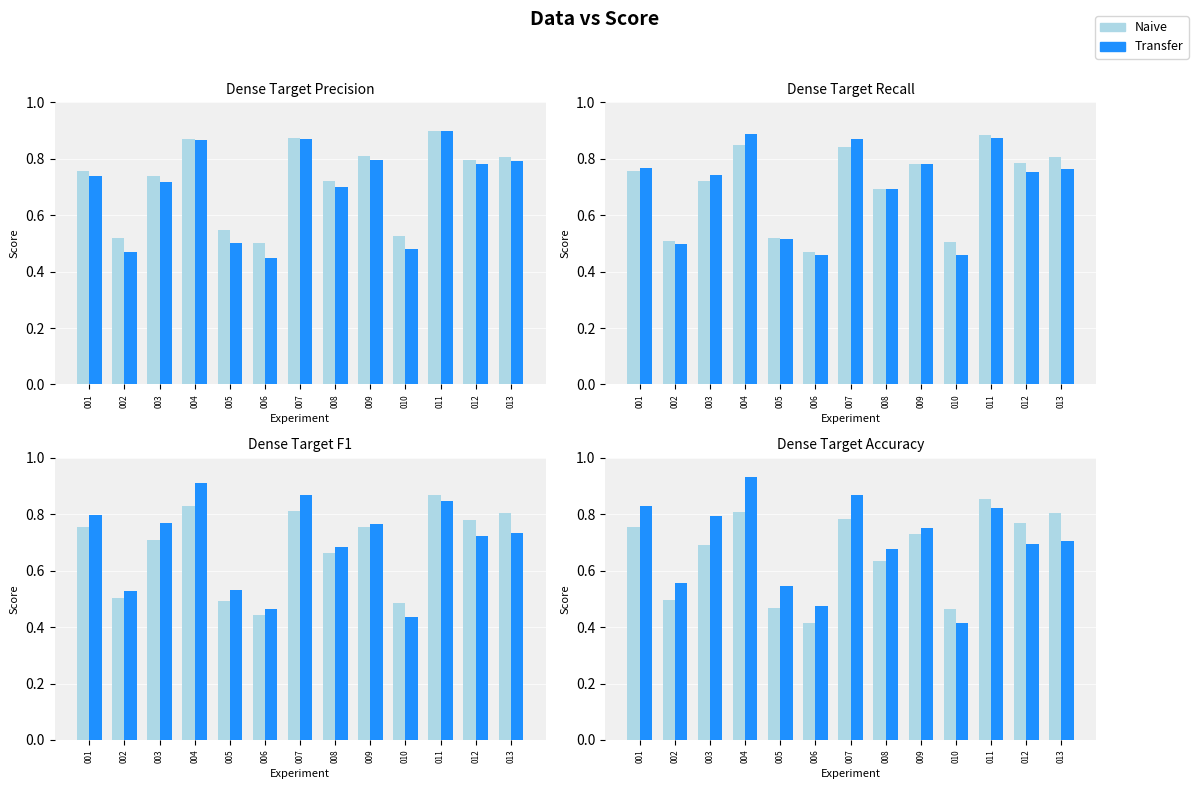

What is the value of the Transfer bar at the 13th from the left?

0.7